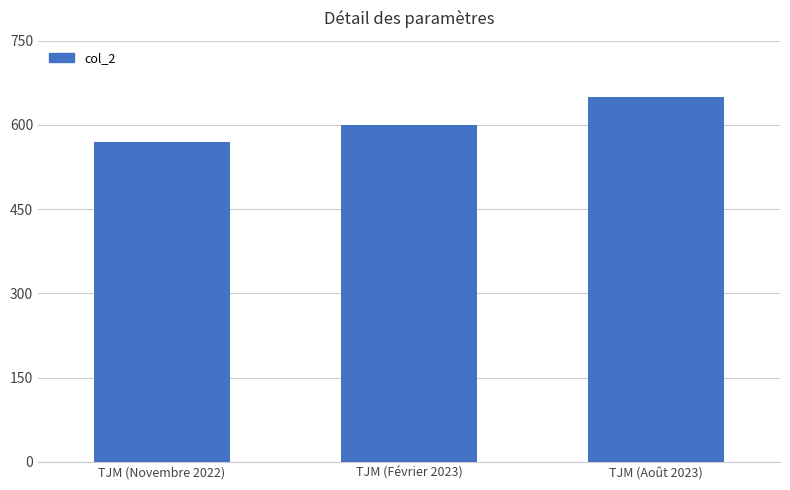

What is the difference between the values at TJM (Août 2023) and TJM (Février 2023)?

50